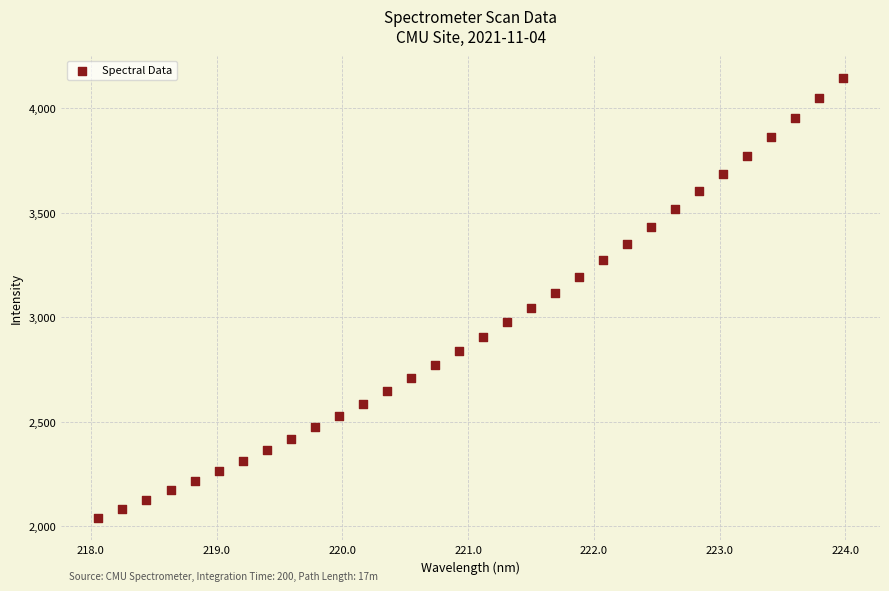

What is the range of Y values (max minus min)?

2106.5